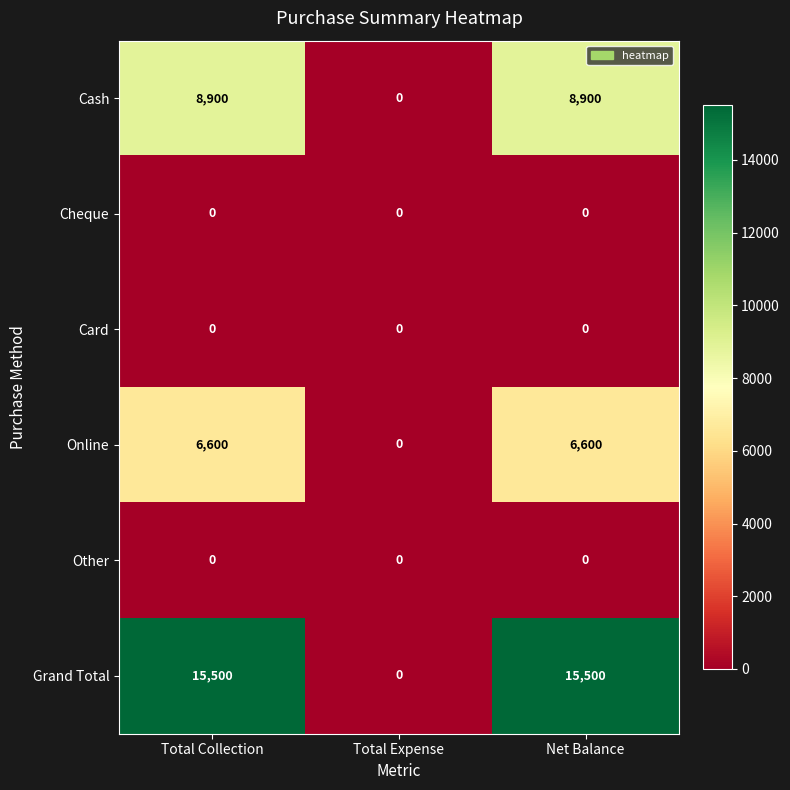

Reading left to right, list all the values displayed in this chart.

Cash: 8900	0	8900
Cheque: 0	0	0
Card: 0	0	0
Online: 6600	0	6600
Other: 0	0	0
Grand Total: 15500	0	15500